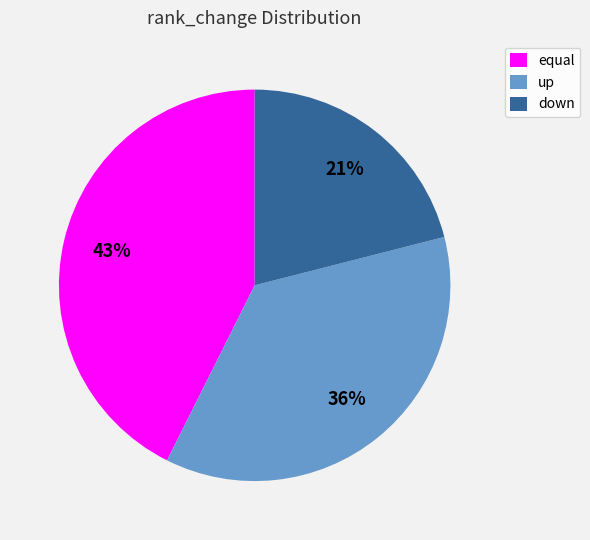

Does up account for over 50% of the chart?

No